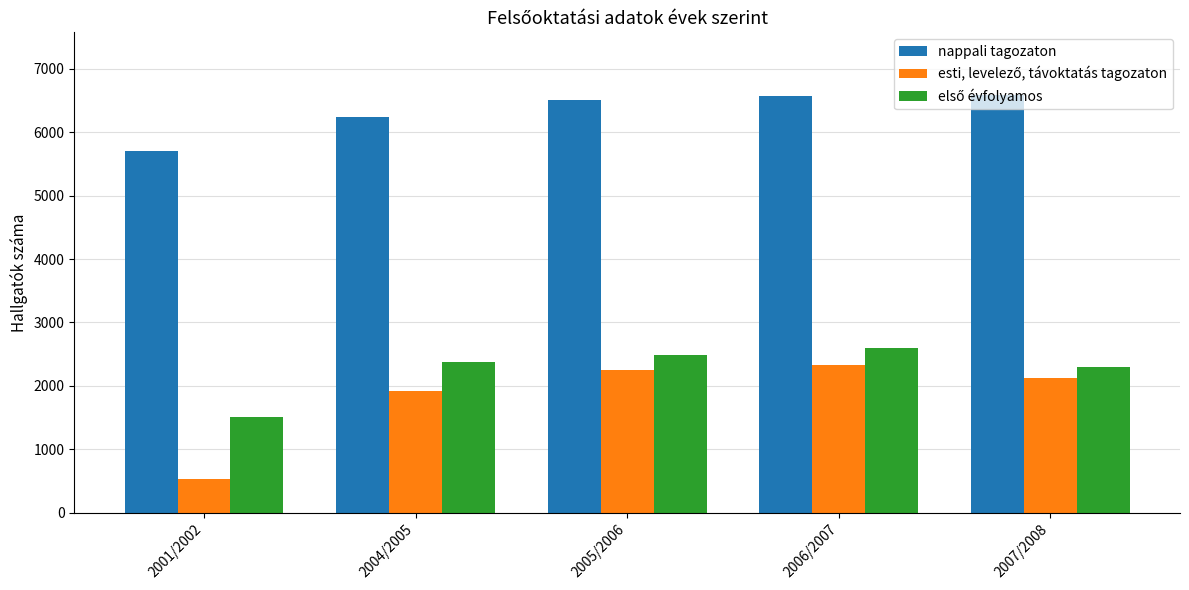

What is the difference between the highest and lowest values at 2007/2008?

4465